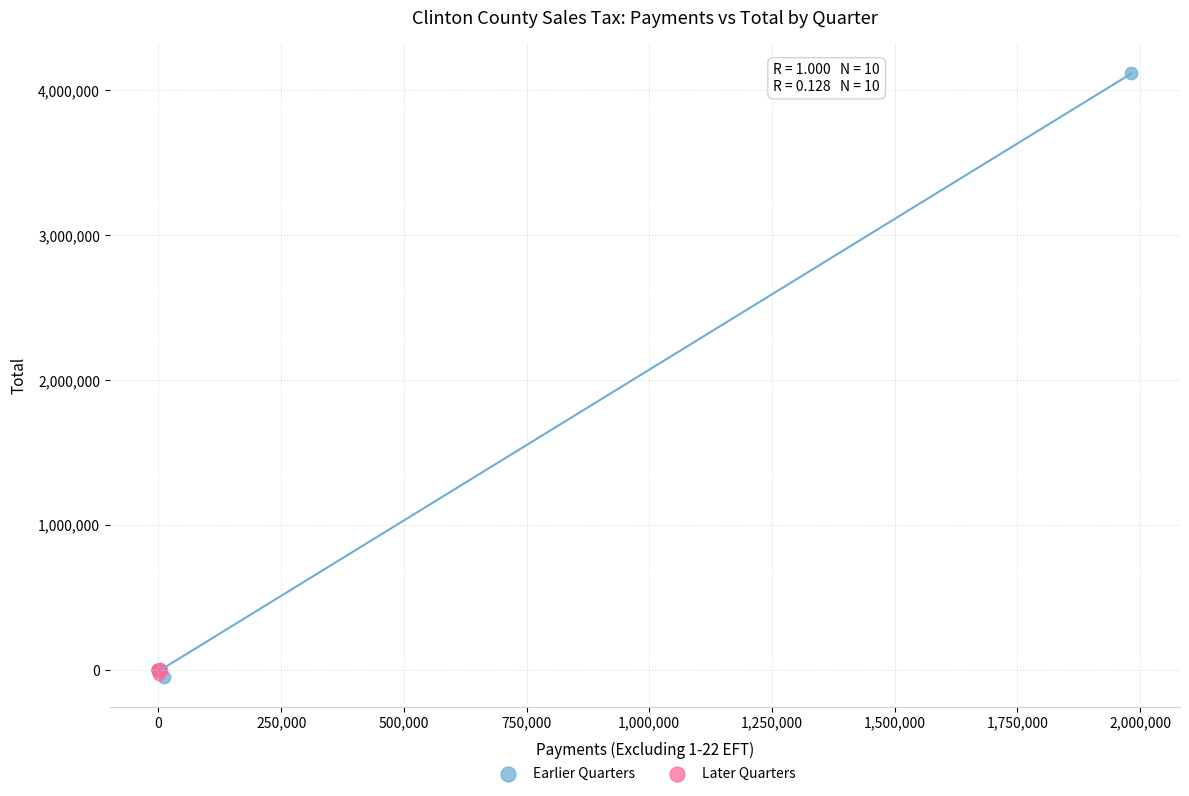

Which series contains the highest Y value?

Earlier Quarters